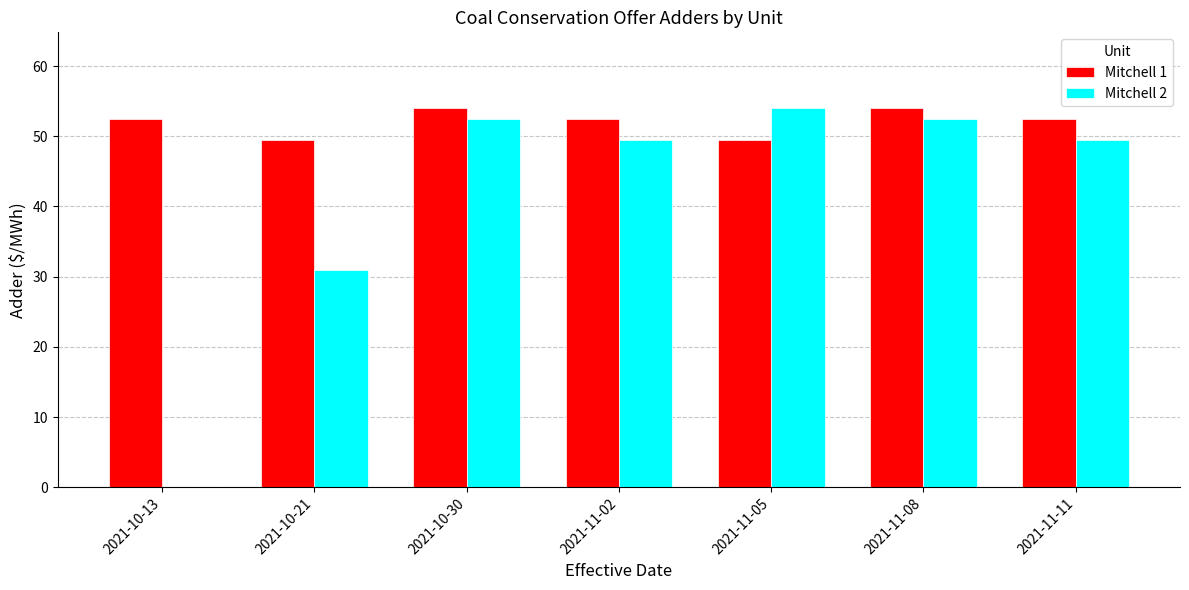

What are all the series names shown in the legend?

Mitchell 1, Mitchell 2